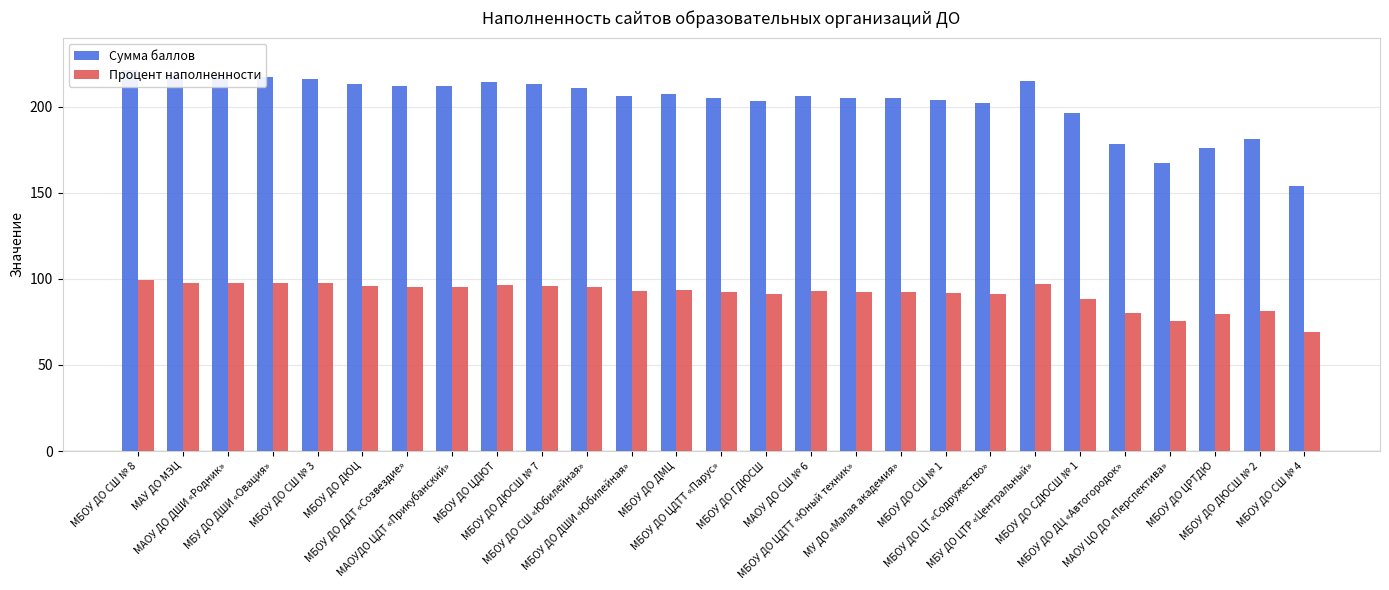

At how many categories does at least one series exceed 133?

27